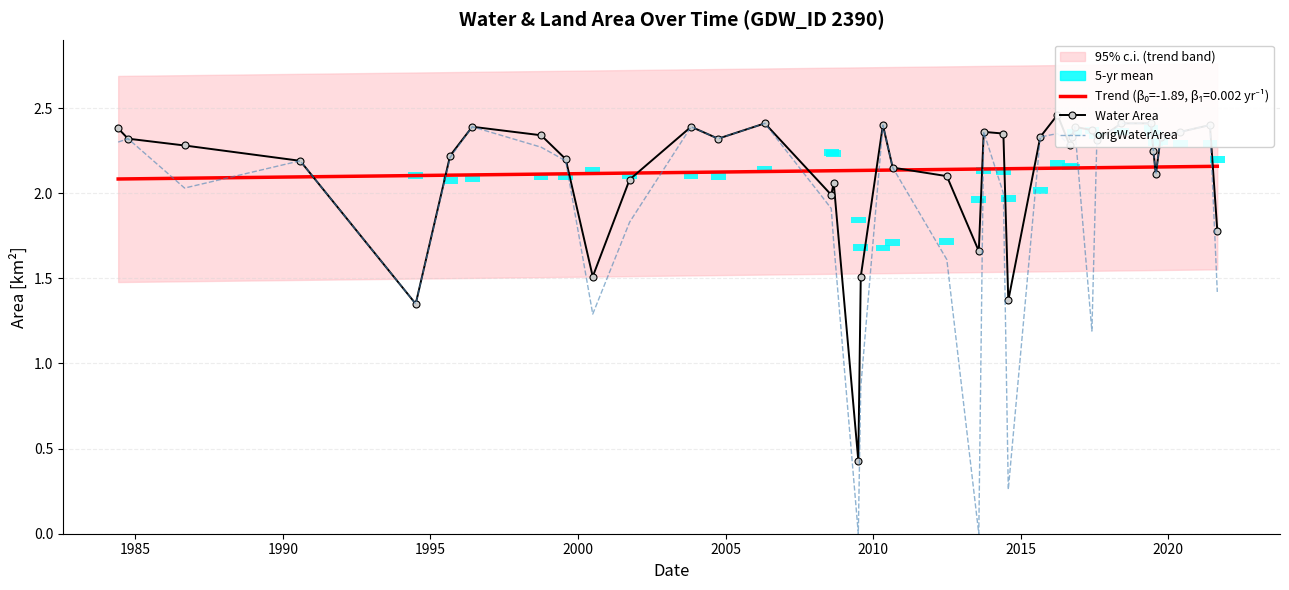

True or false: Water Area and origWaterArea cross at least once.

False